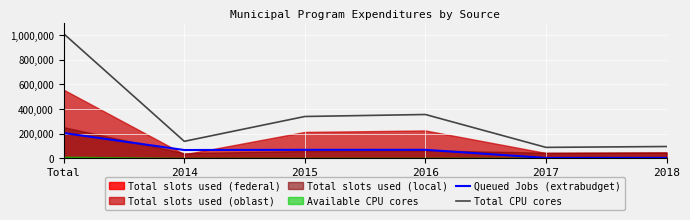

What is the label of the 1st point from the right?

2018